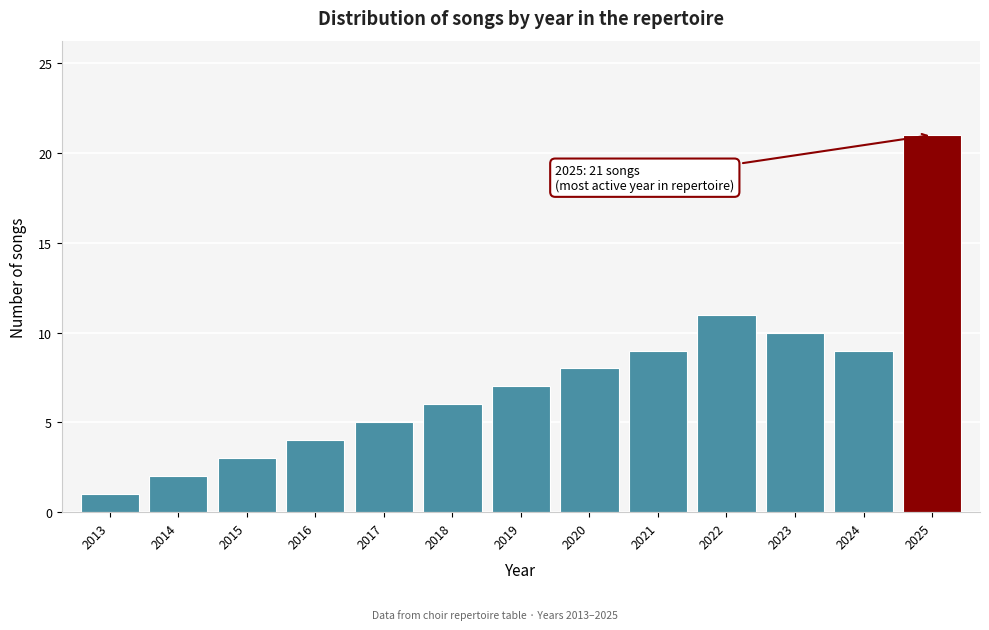

Reading left to right, list all the values displayed in this chart.

2013=1	2014=2	2015=3	2016=4	2017=5	2018=6	2019=7	2020=8	2021=9	2022=11	2023=10	2024=9	2025=21